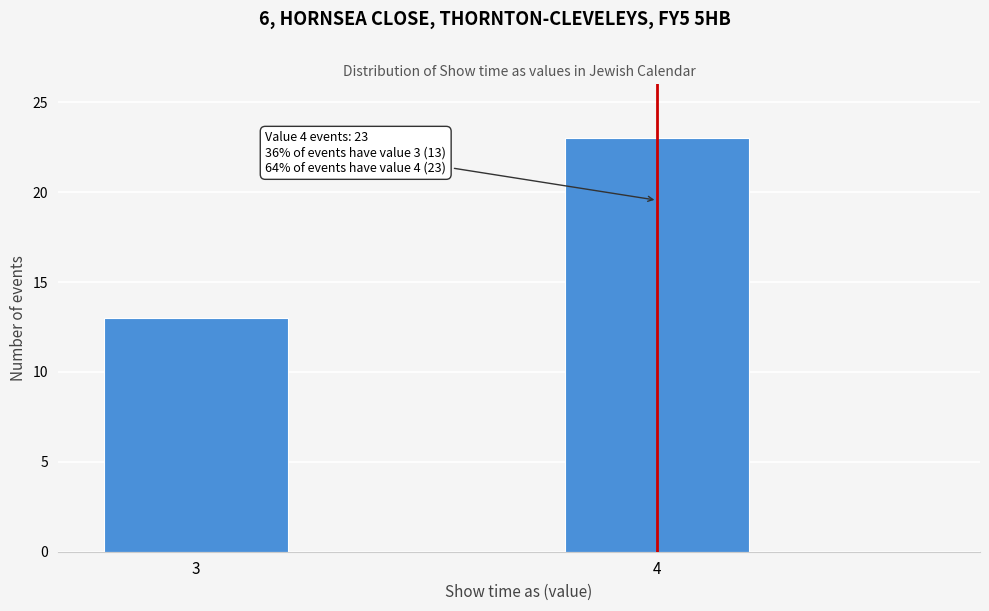

Reading left to right, transcribe all the data shown in this chart.

3=13	4=23